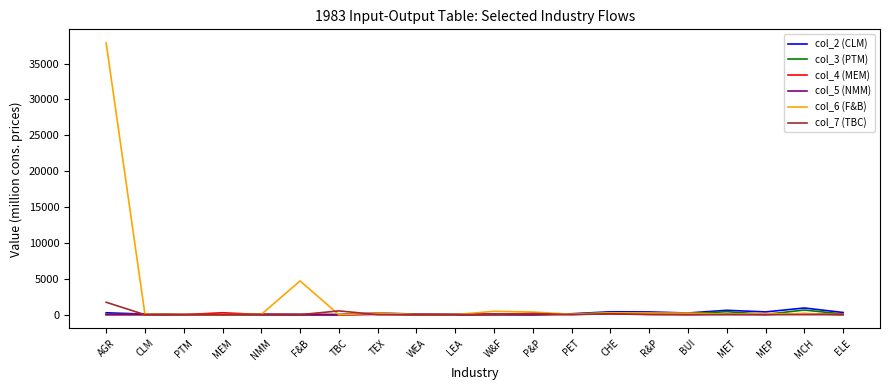

What is the sum of the col_6 (F&B) values at PET and AGR?

37932.4